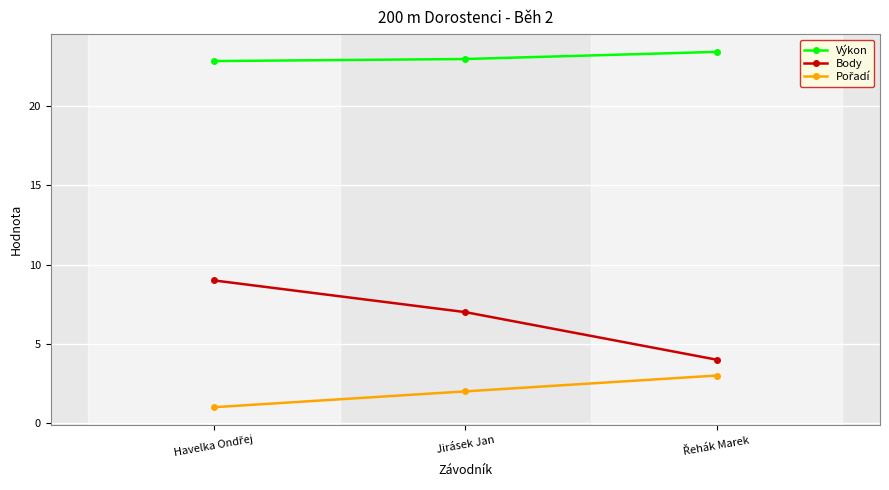

Which series has the largest range (max minus min)?

Body